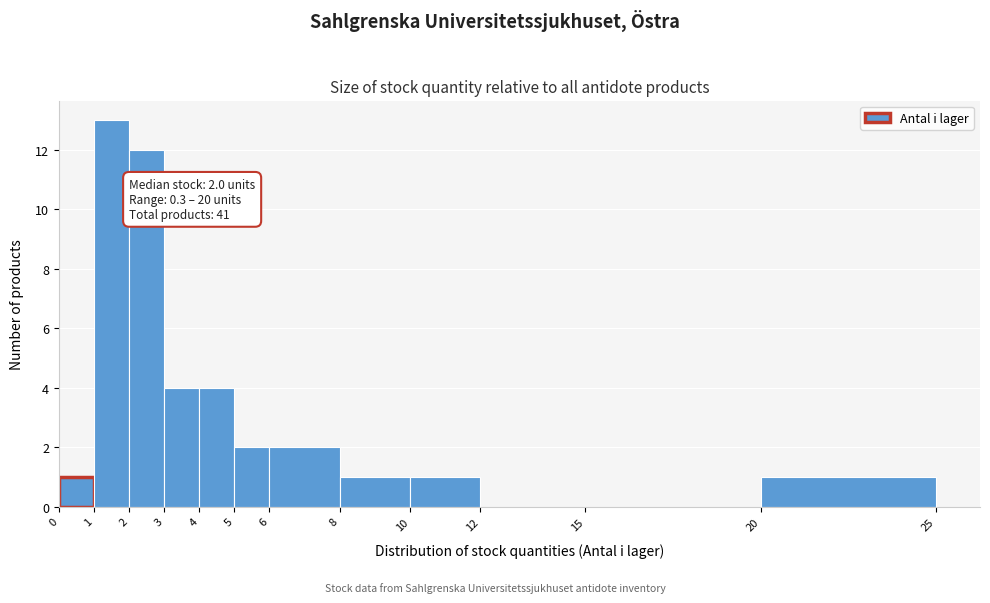

Over which range of the x-axis is the bar tallest?

1 to 2